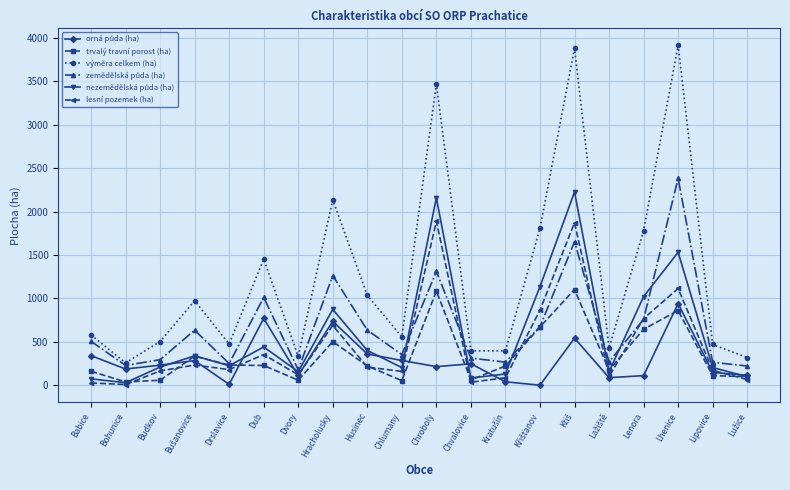

Which series has the largest range (max minus min)?

výměra celkem (ha)